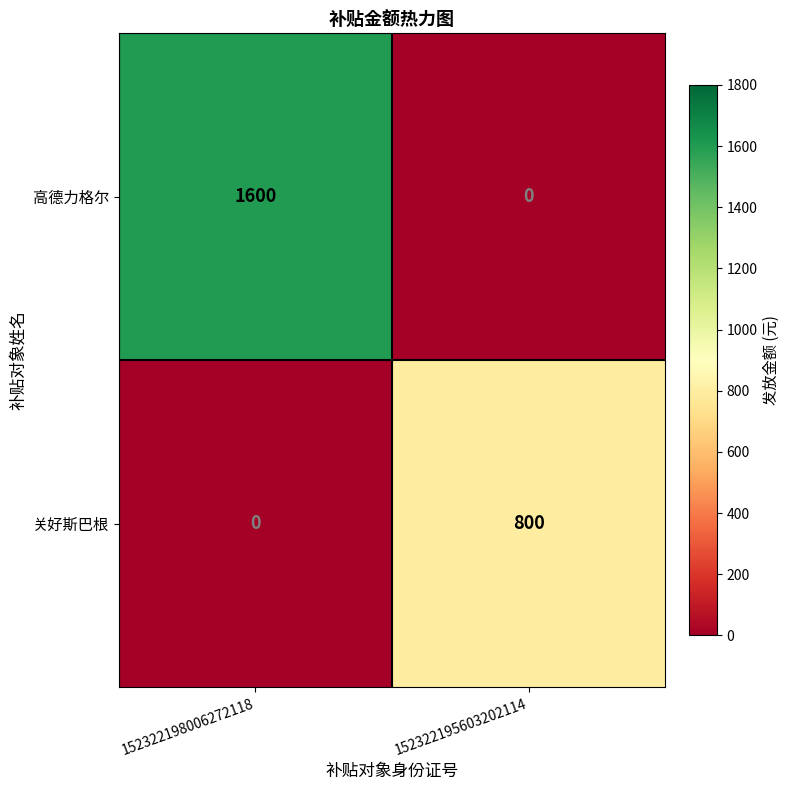

What value does the 高德力格尔 series have at 152322198006272118?

1600